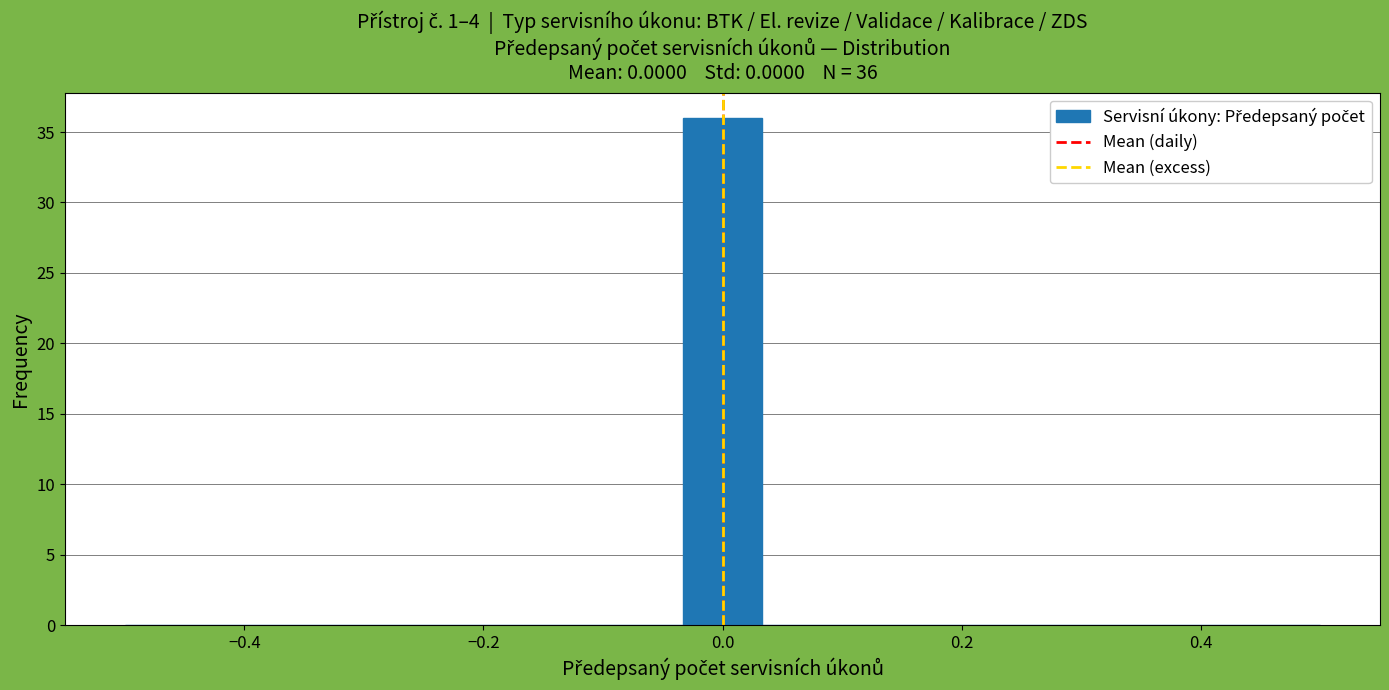

Around what value on the x-axis is the tallest bar? Give the approximate position of its centre, as read against the axis.

0.00